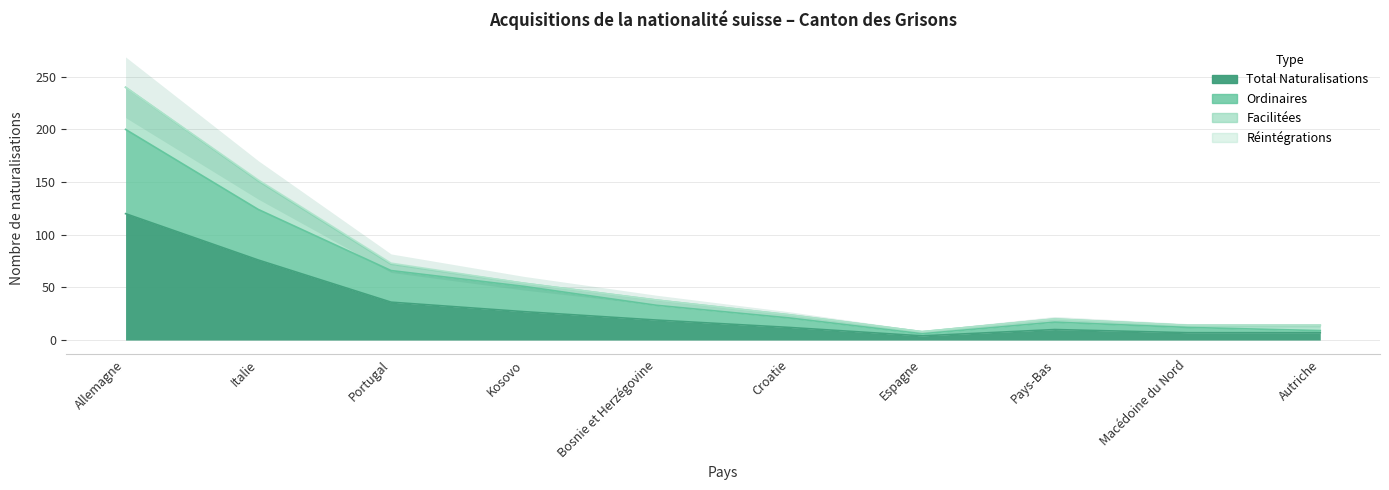

What is the spread (max minus min) of values at Croatie?

9